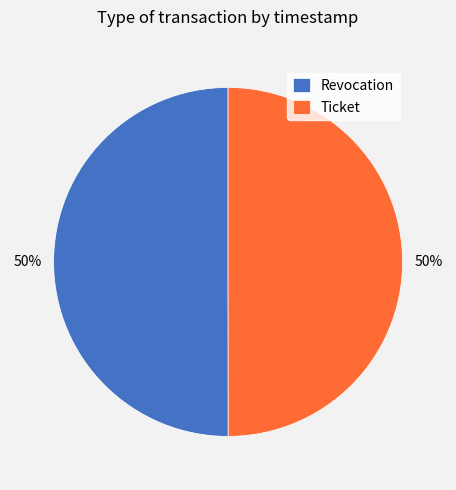

Is it true that Ticket is 50% of the pie?

True